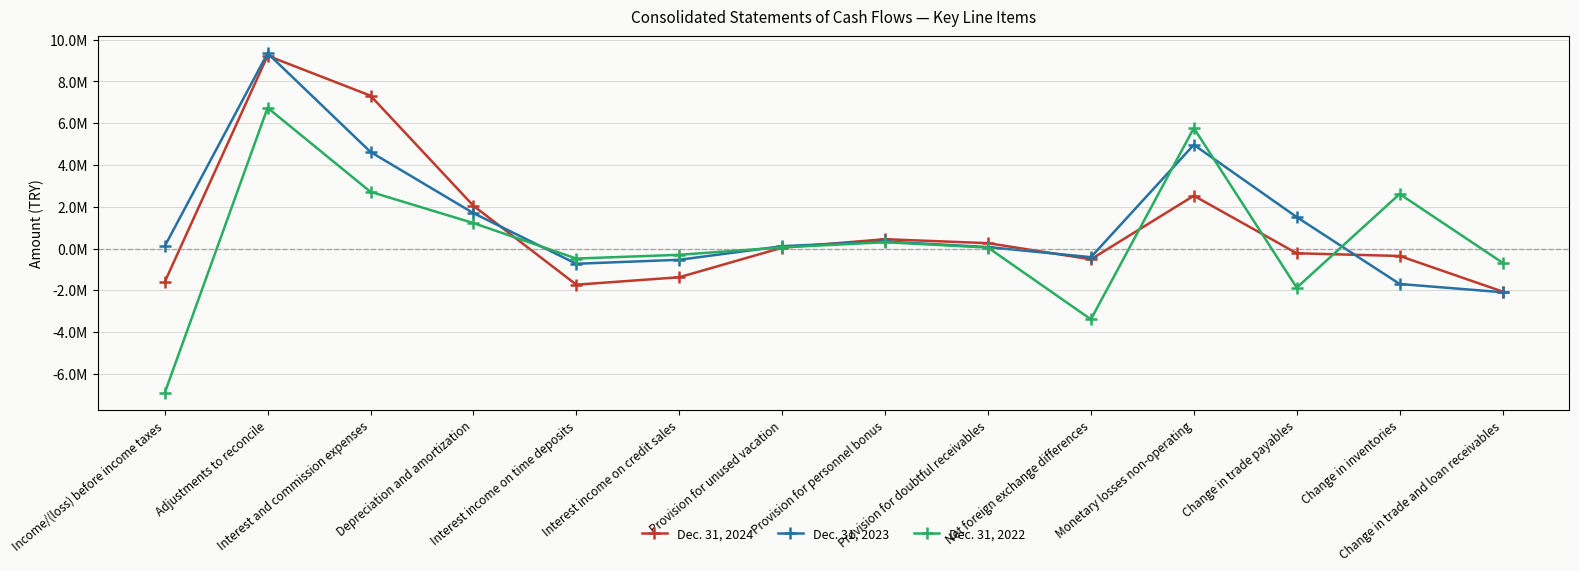

At which category does Dec. 31, 2024 reach its first local valley?

Interest income on time deposits